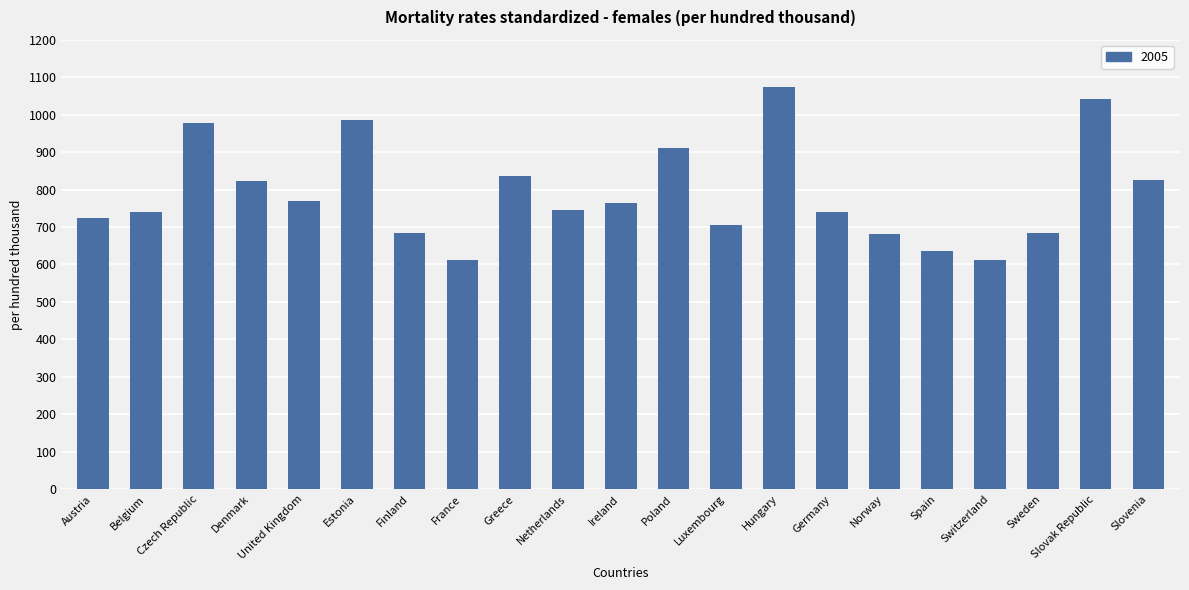

What is the ratio of the value at Finland to the value at France?

1.1